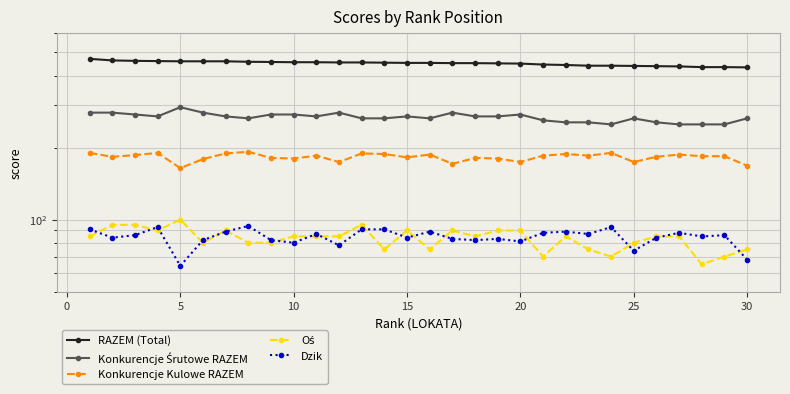

How many interior local peaks does the Oś series have?

6